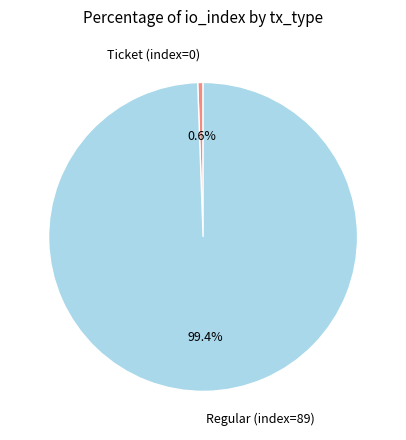

True or false: Regular (index=89) accounts for 87% of the total.

False